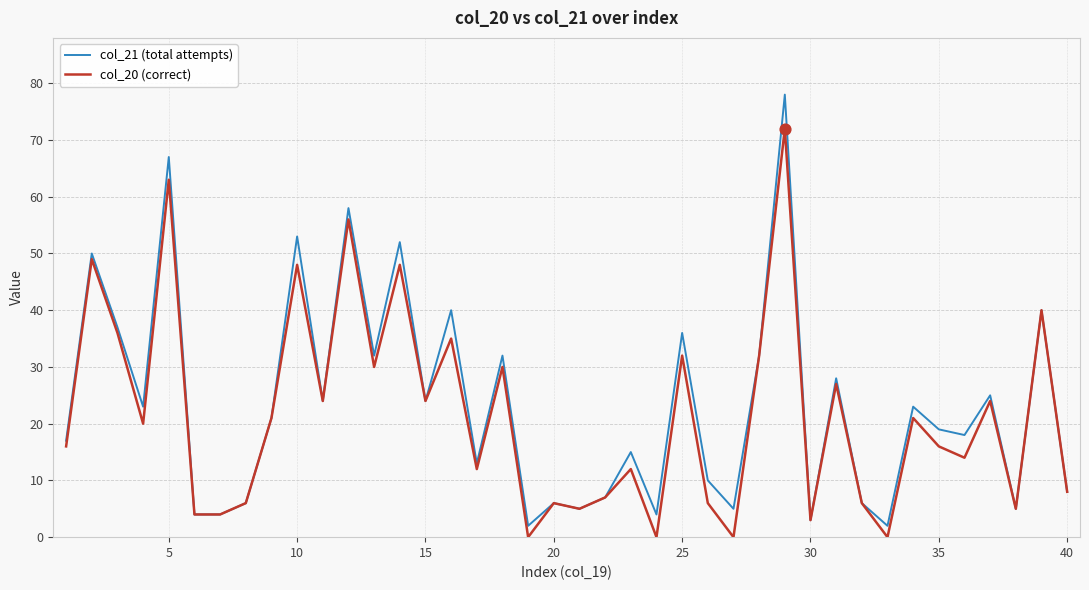

What is the maximum value shown in the chart?

78